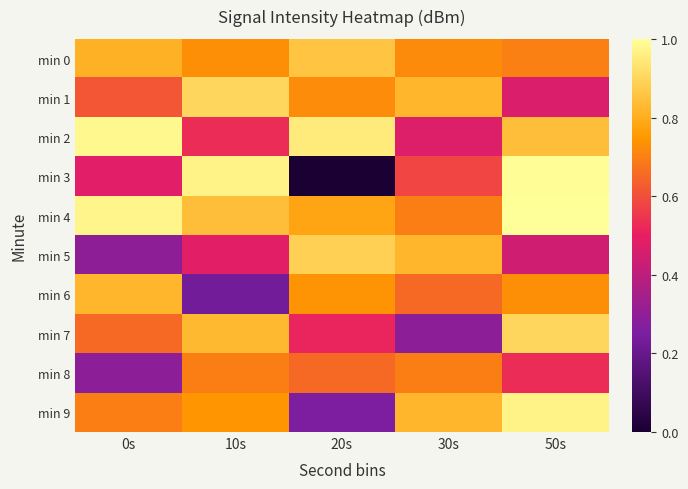

Rank the series by their maximum value, from lowest to highest.

min 8, min 6, min 0, min 5, min 1, min 7, min 9, min 2, min 3, min 4